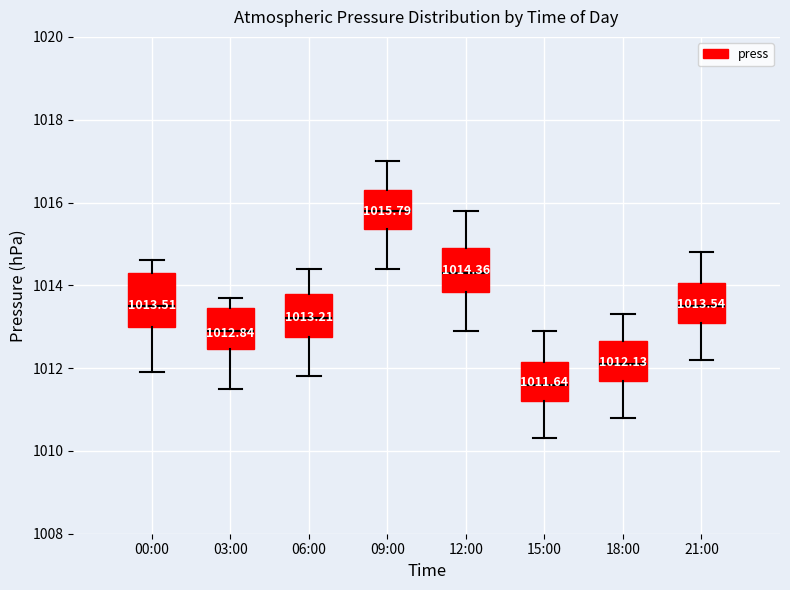

Which box's median line is the highest?

09:00